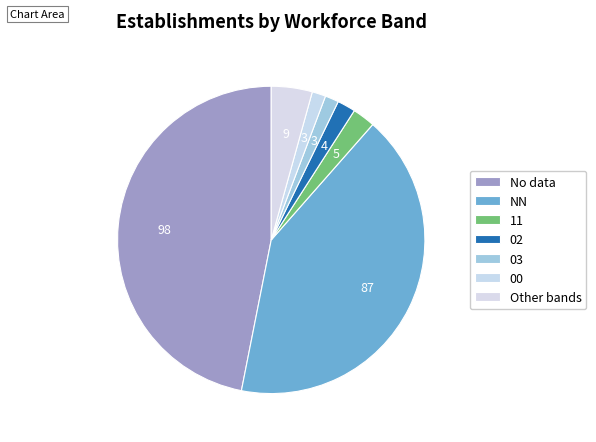

Does 02 represent more than half of the total?

No